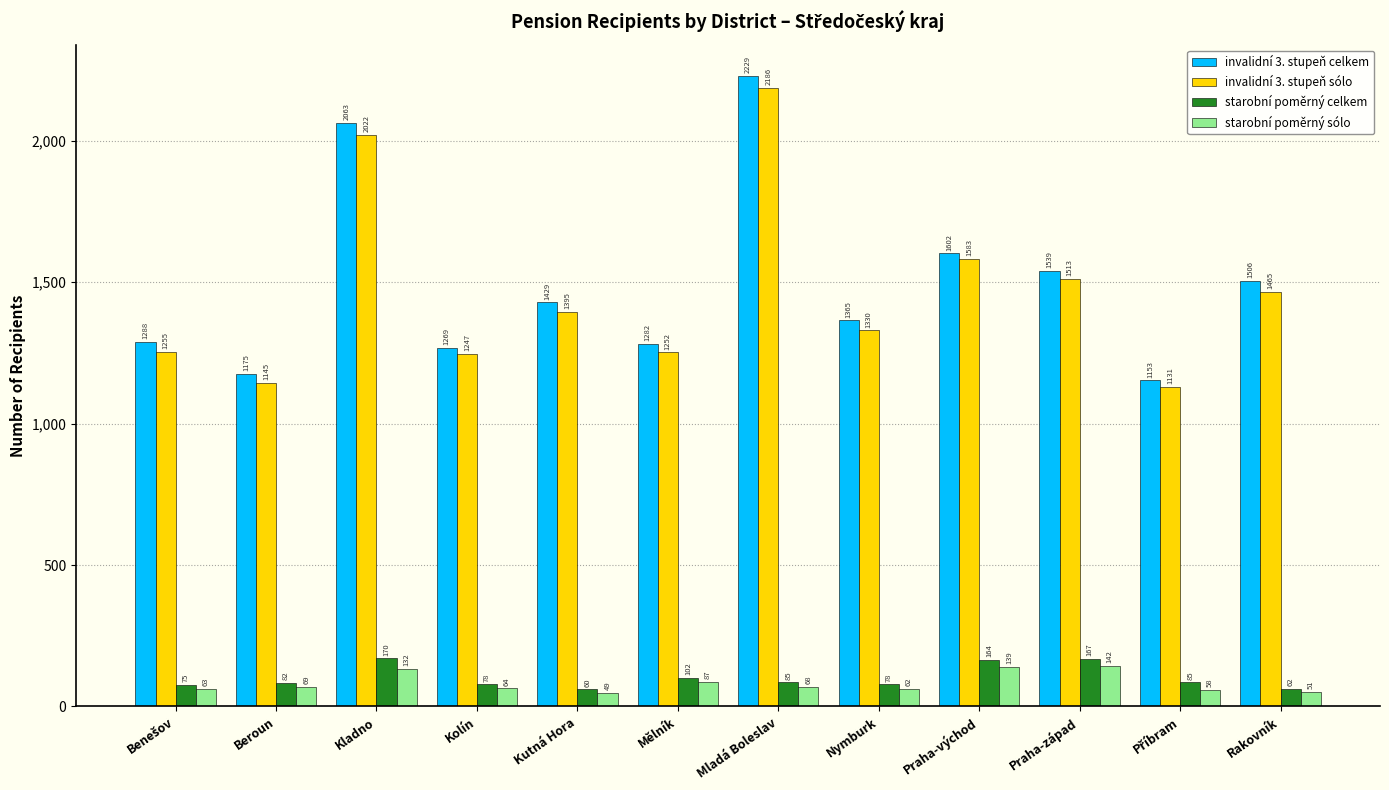

Reading right to left, what are all the values shown in this chart?

invalidní 3. stupeň celkem: 1506	1153	1539	1602	1365	2229	1282	1429	1269	2063	1175	1288
invalidní 3. stupeň sólo: 1465	1131	1513	1583	1330	2186	1252	1395	1247	2022	1145	1255
starobní poměrný celkem: 62	85	167	164	78	85	102	60	78	170	82	75
starobní poměrný sólo: 51	58	142	139	62	68	87	49	64	132	69	63